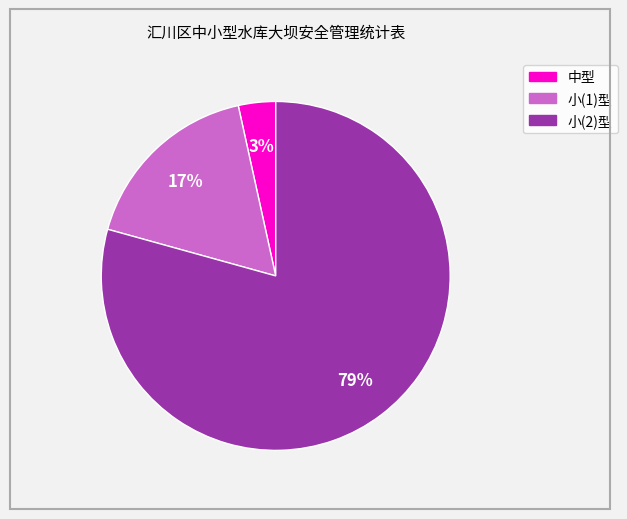

To the nearest percent, what is the average slice percentage?

33%